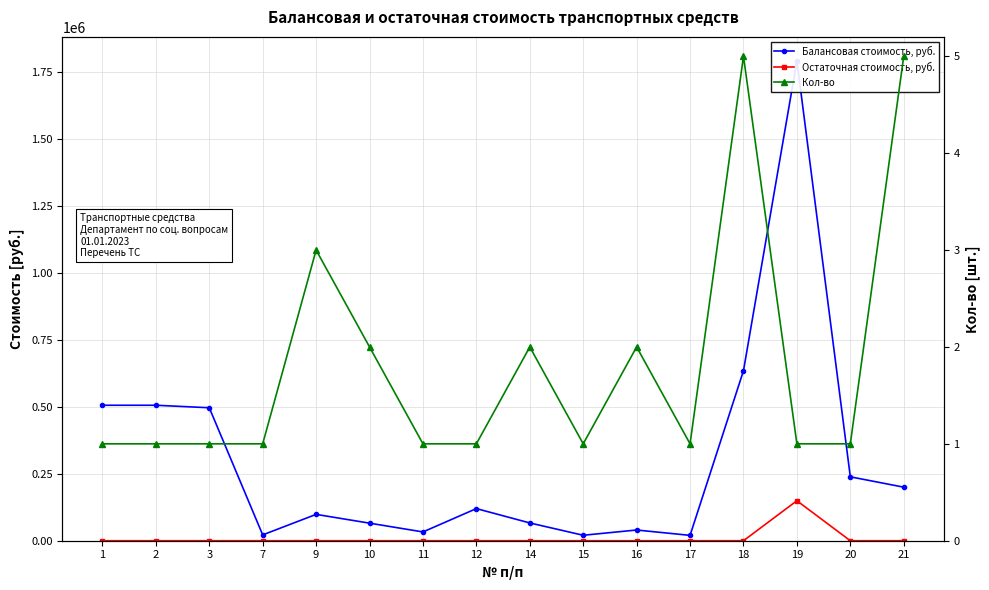

Reading left to right, transcribe all the data shown in this chart.

Балансовая стоимость, руб.: 506000.0	506000.0	496672.0	21800.0	98400.0	65600.0	32800.0	120000.0	66400.0	20400.0	40000.0	20000.0	635000.0	1792300.0	238720.0	200000.0
Остаточная стоимость, руб.: 0.0	0.0	0.0	0.0	0.0	0.0	0.0	0.0	0.0	0.0	0.0	0.0	0.0	149358.1	0.0	0.0
Кол-во: 1.0	1.0	1.0	1.0	3.0	2.0	1.0	1.0	2.0	1.0	2.0	1.0	5.0	1.0	1.0	5.0